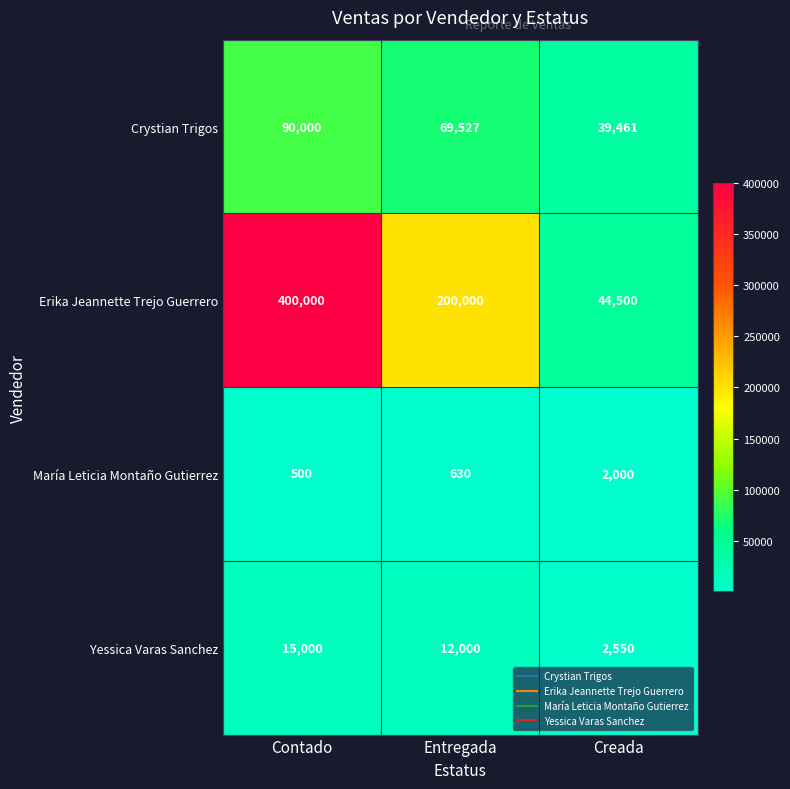

Rank the series at Entregada from lowest to highest value.

María Leticia Montaño Gutierrez, Yessica Varas Sanchez, Crystian Trigos, Erika Jeannette Trejo Guerrero